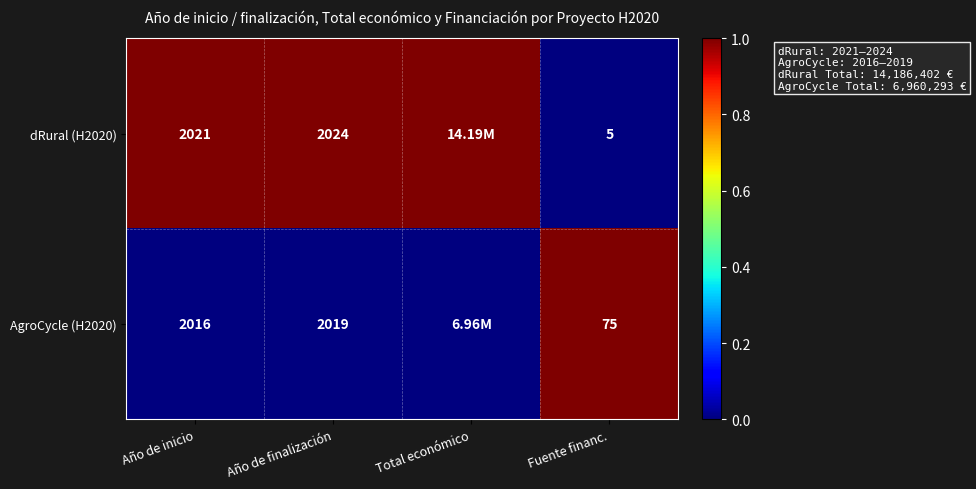

What is the spread (max minus min) of values at Fuente financ.?

70